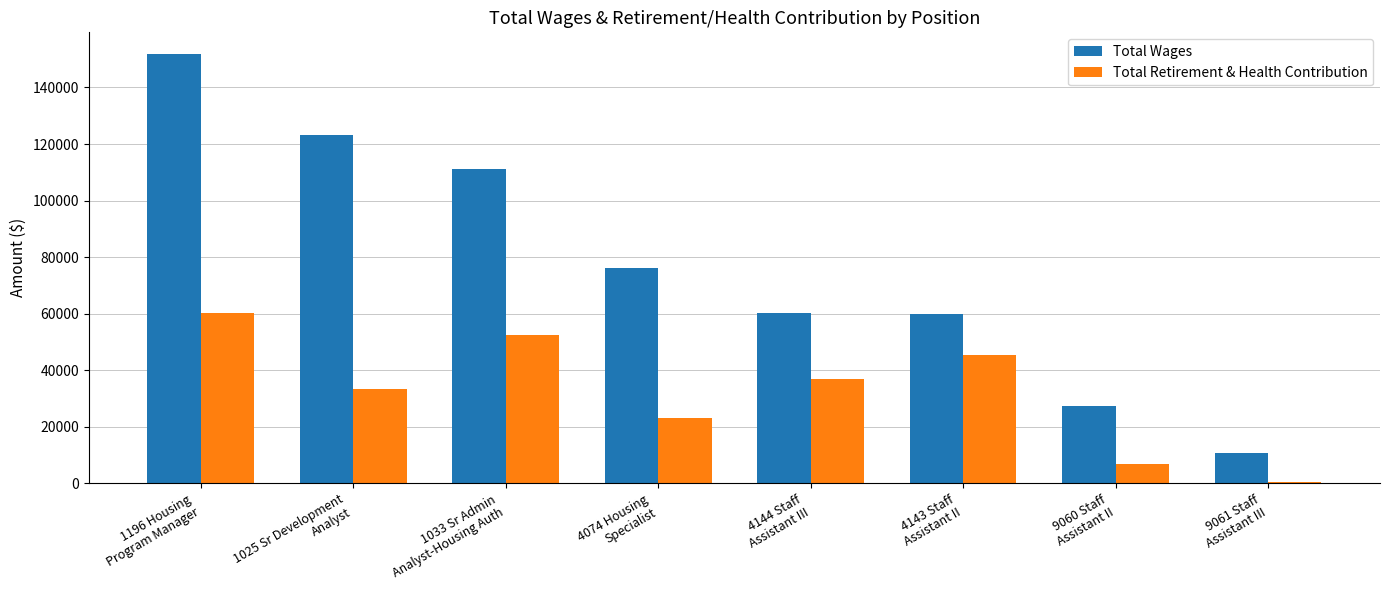

Count the number of categories in the chart.

8